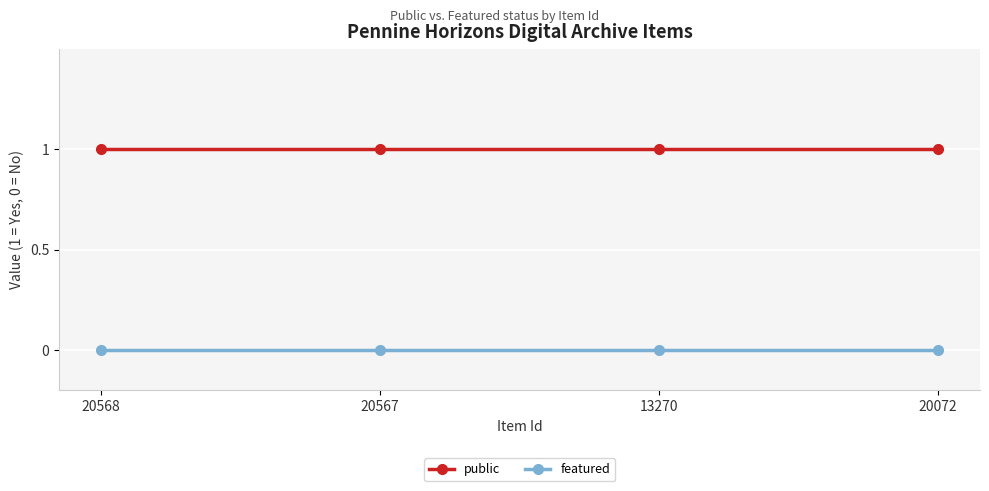

How many series are shown in this chart?

2